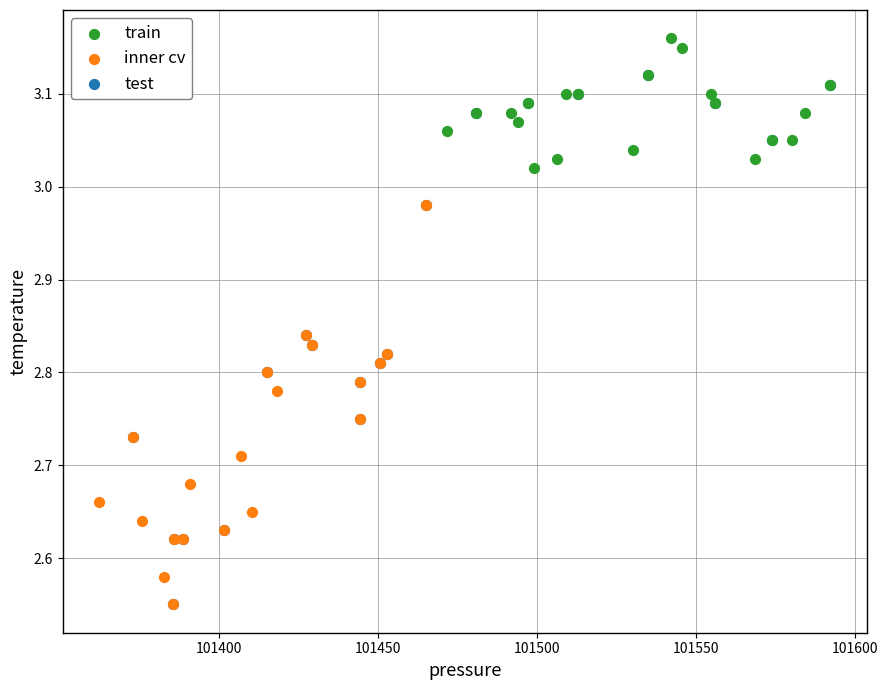

Which series has the largest Y range (max minus min)?

test